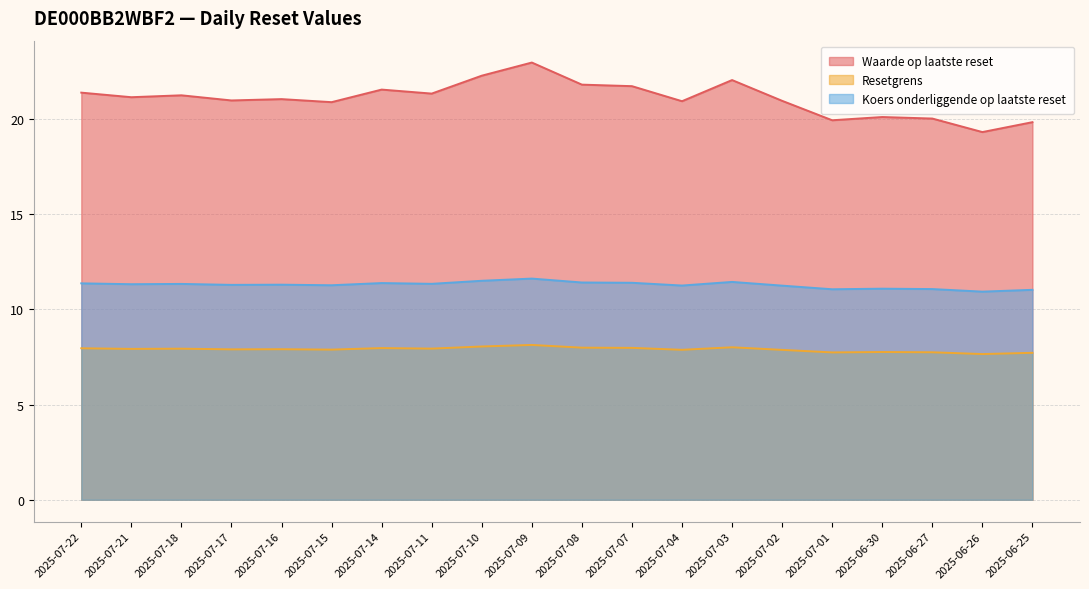

True or false: Resetgrens and Koers onderliggende op laatste reset intersect in this chart.

False